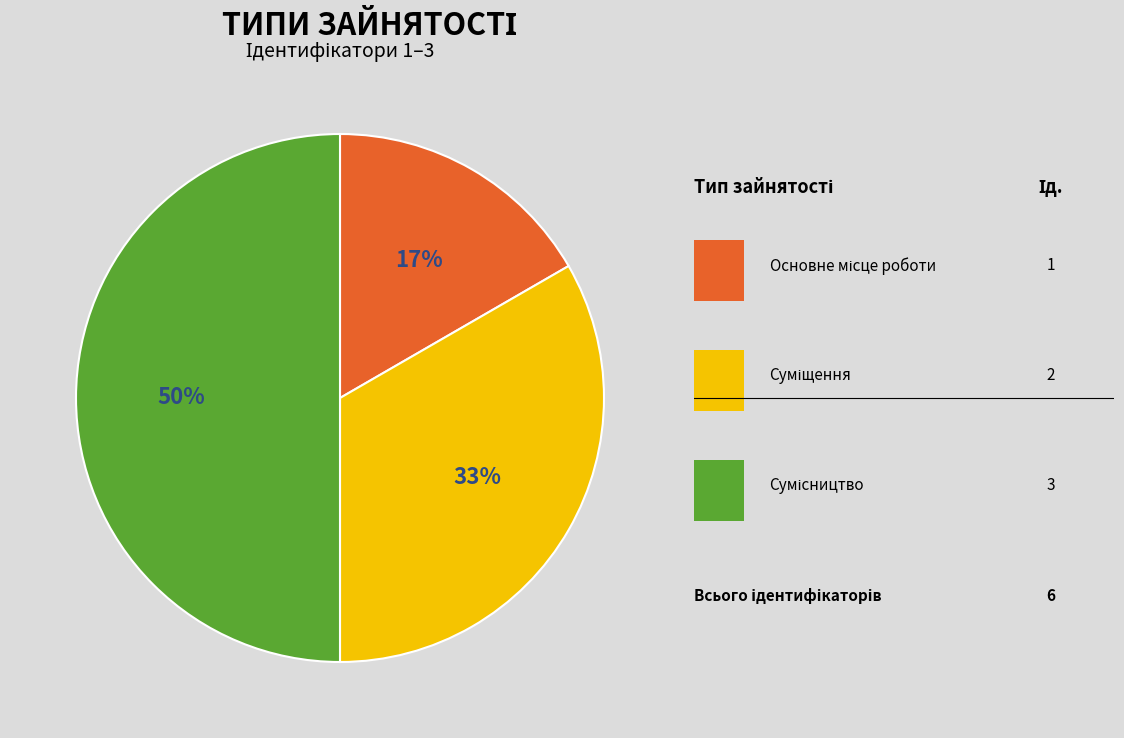

To the nearest percent, what is the average slice percentage?

33%